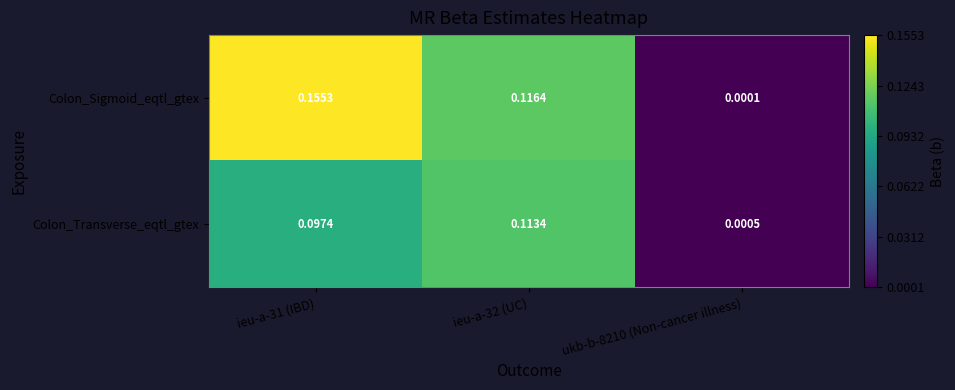

Which series has the largest range (max minus min)?

Colon_Sigmoid_eqtl_gtex